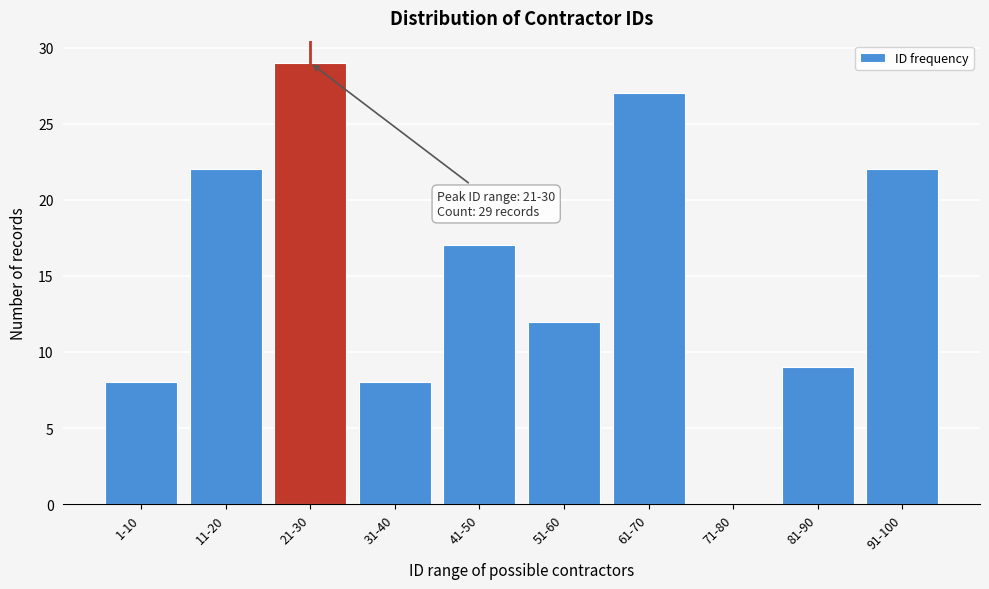

Reading right to left, transcribe all the data shown in this chart.

91-100=22	81-90=9	71-80=0	61-70=27	51-60=12	41-50=17	31-40=8	21-30=29	11-20=22	1-10=8